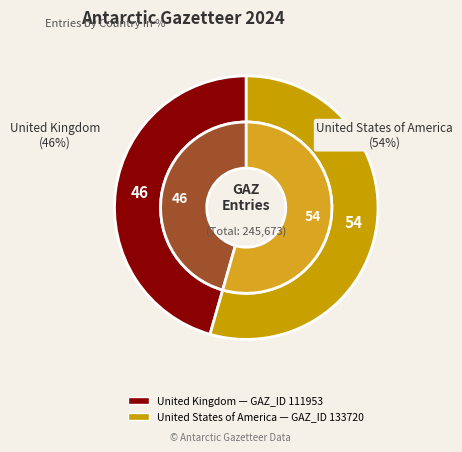

Which category has the smallest portion of the pie?

United Kingdom